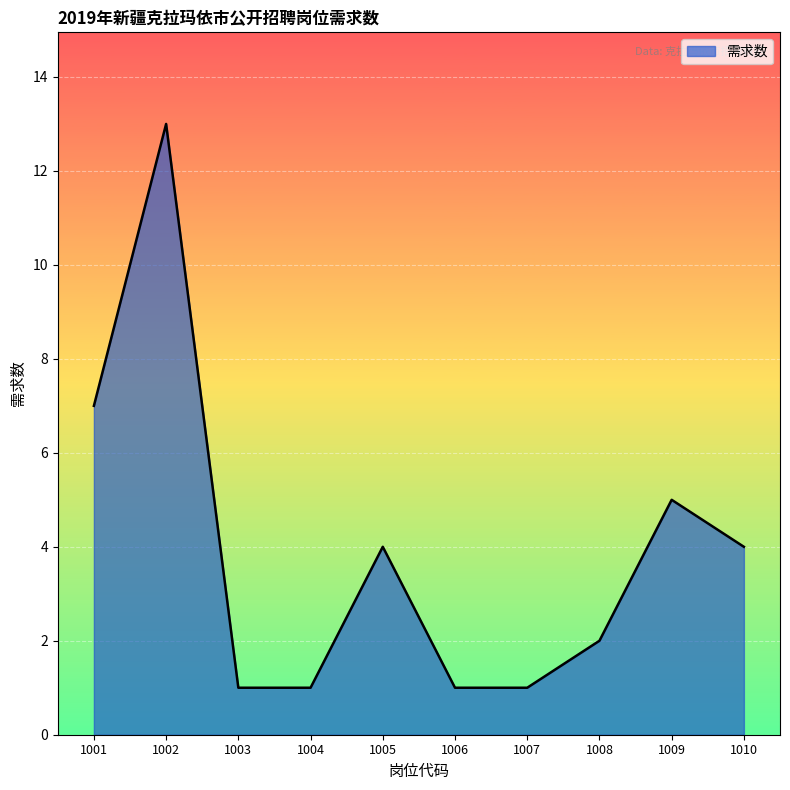

Which label corresponds to the largest value in the chart?

1002